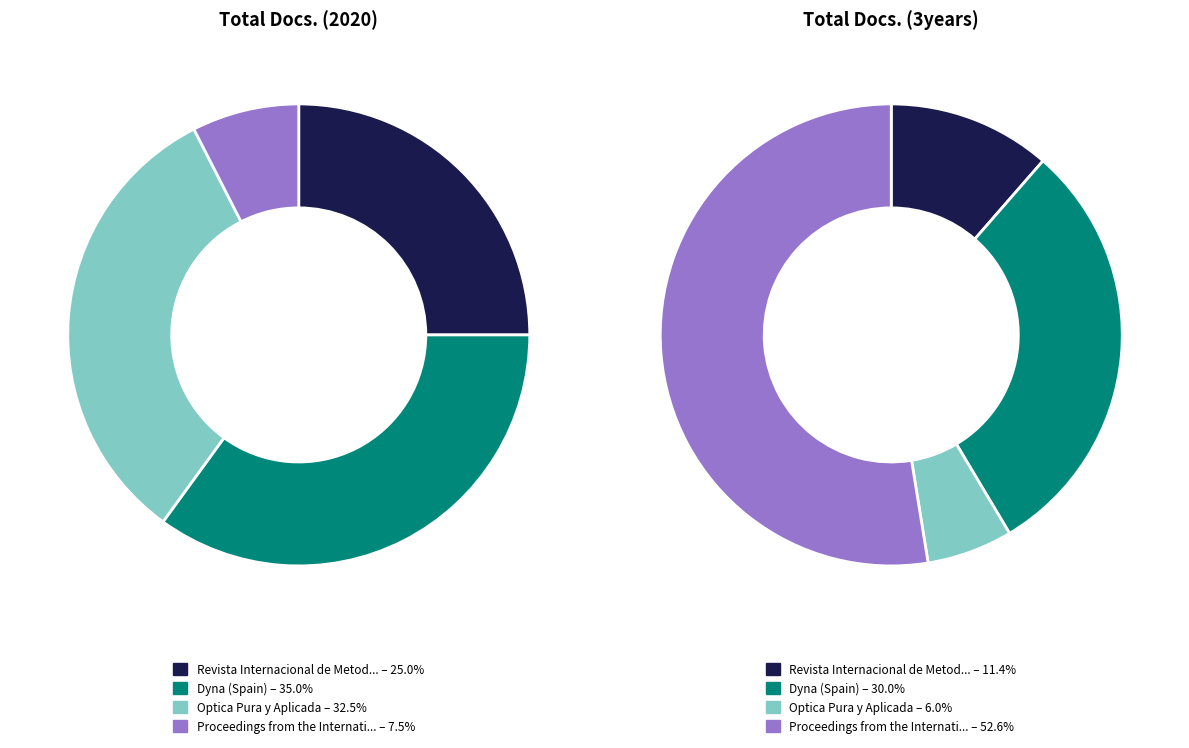

To the nearest percent, what is the difference between the largest and smallest slice percentages?

47%